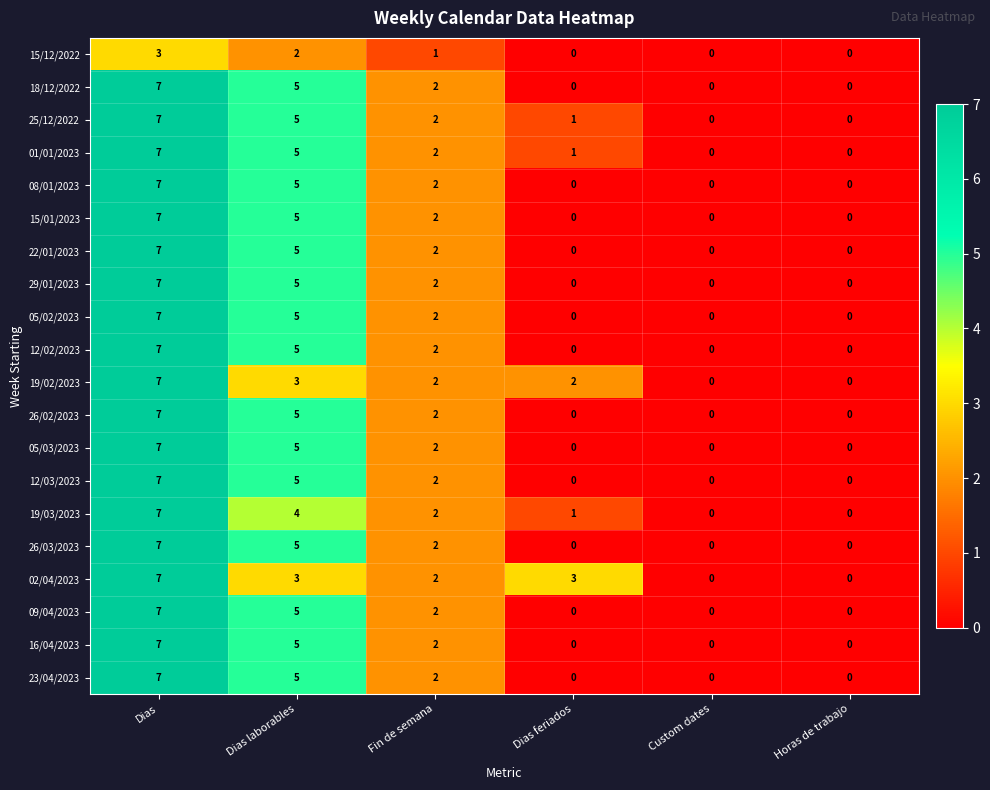

What is the difference between the highest and lowest values at Dias laborables?

3